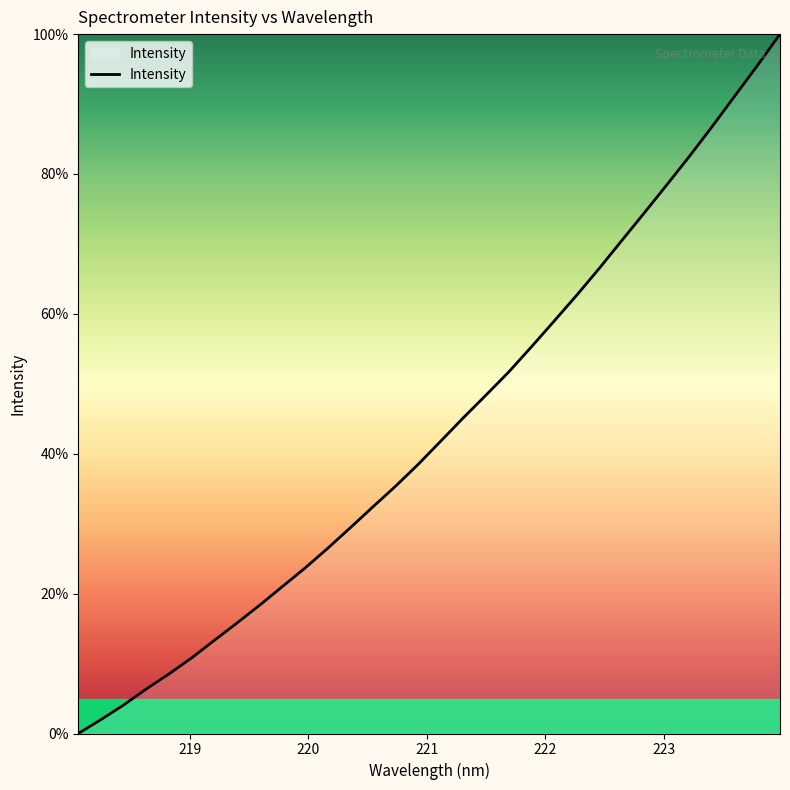

Does the chart display data point markers on the line(s)?

No